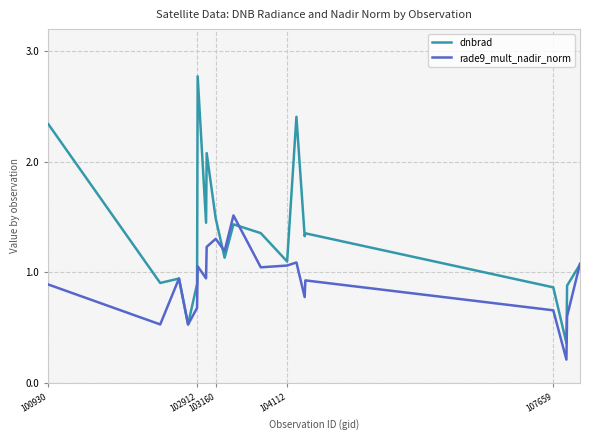

Which series has the widest spread of values?

dnbrad